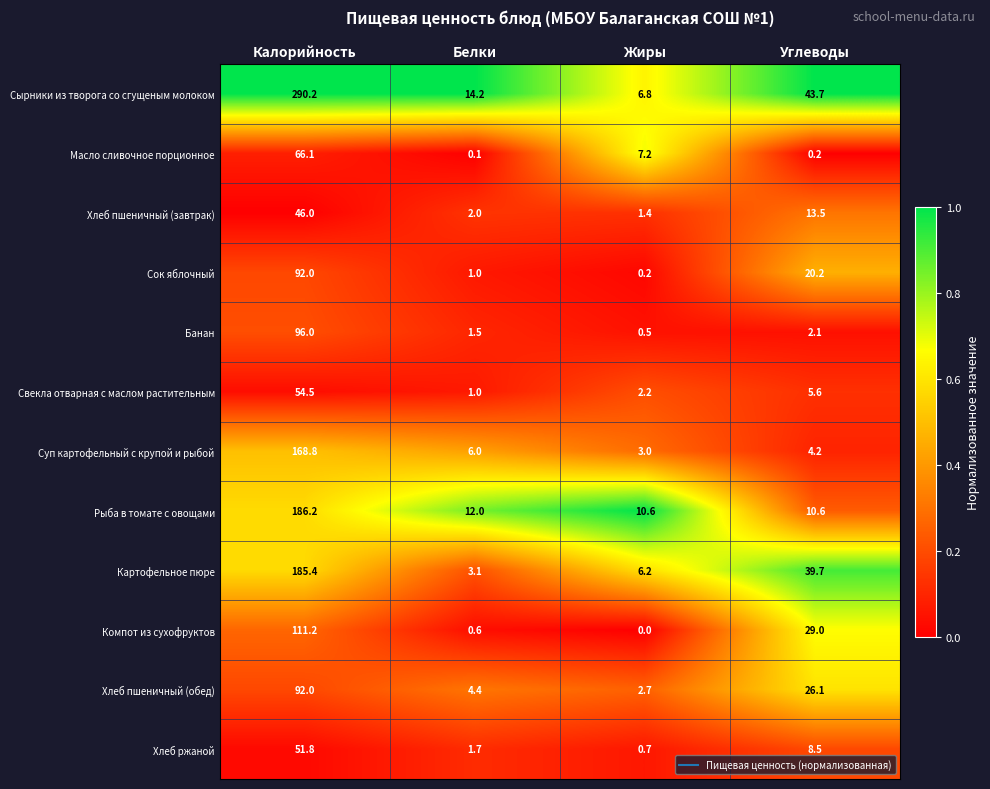

What is the sum of the Хлеб пшеничный (обед) values at Жиры and Калорийность?

94.7